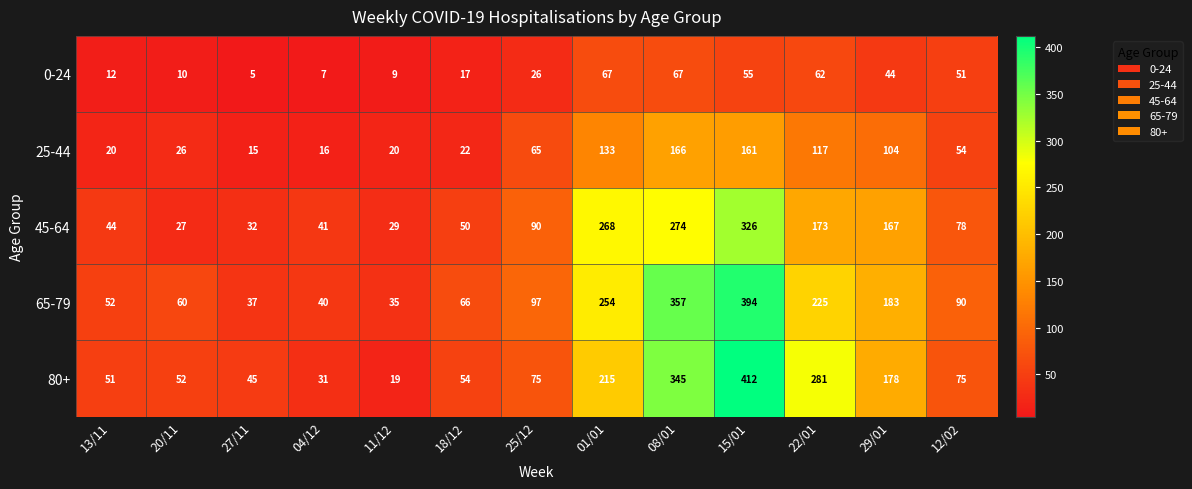

Is it true that 25-44 equals 117 at 22/01?

True